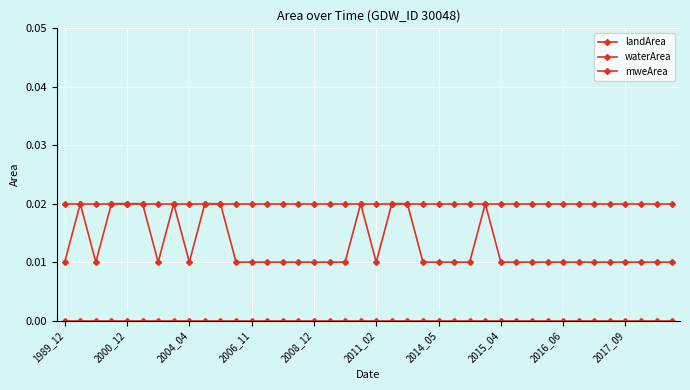

True or false: landArea and waterArea intersect in this chart.

False